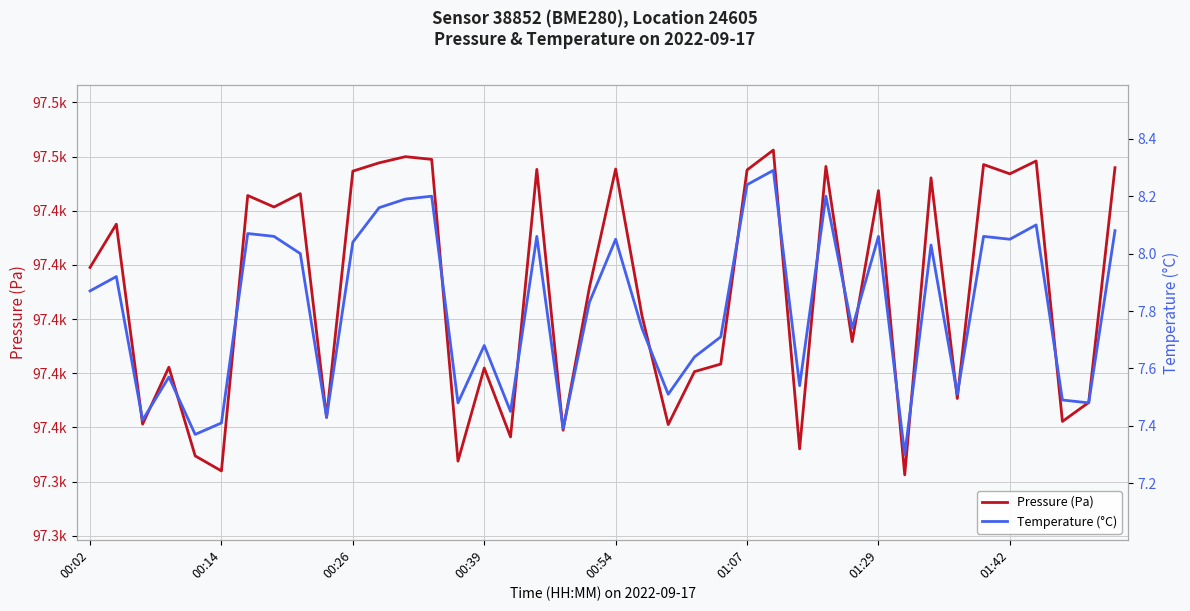

What is the maximum value shown in the chart?

97462.4